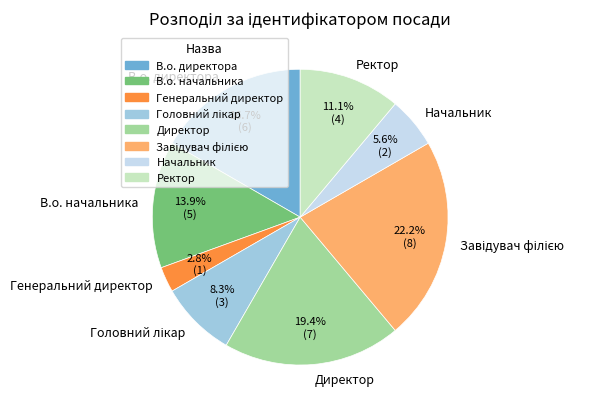

What is the total percentage of Директор and В.о. директора?

36.1%